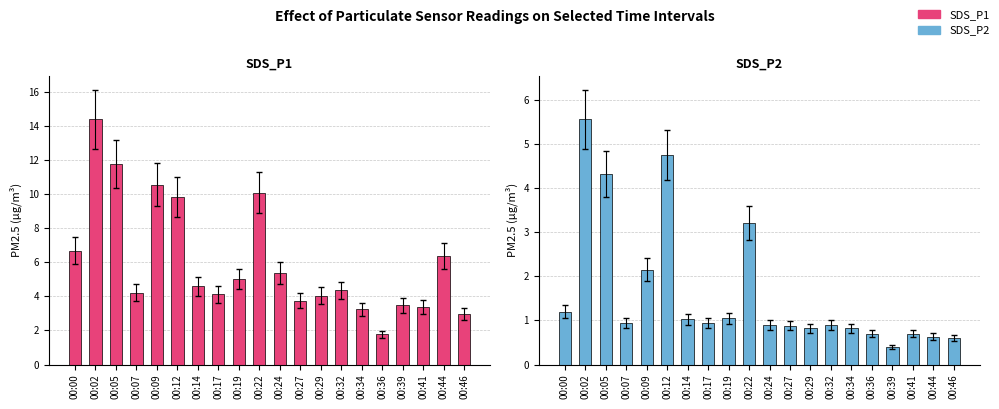

Reading left to right, extract all data points from this chart.

SDS_P1: 6.7	14.4	11.8	4.2	10.6	9.8	4.6	4.1	5.0	10.1	5.4	3.8	4.0	4.3	3.2	1.8	3.5	3.4	6.3	3.0
SDS_P2: 1.2	5.5	4.3	0.9	2.1	4.8	1.0	0.9	1.1	3.2	0.9	0.9	0.8	0.9	0.8	0.7	0.4	0.7	0.6	0.6